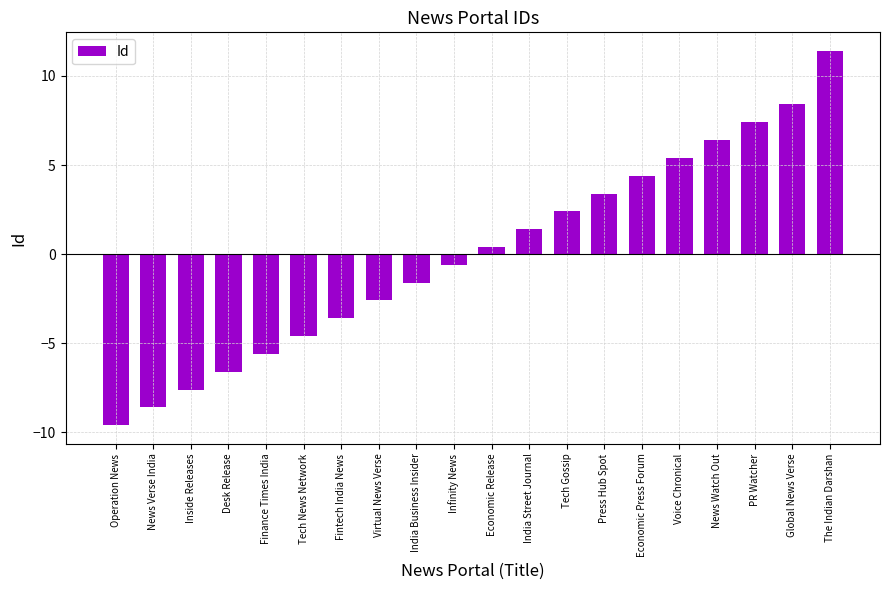

What is the difference between the maximum and minimum values?

21.0